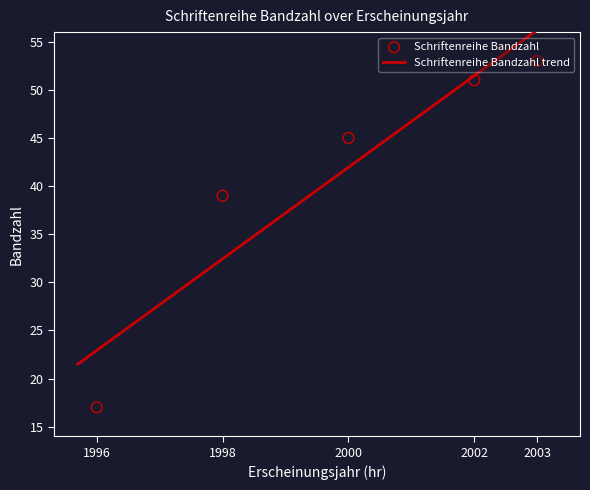

What is the change in value from 1996 to 1998?

+22